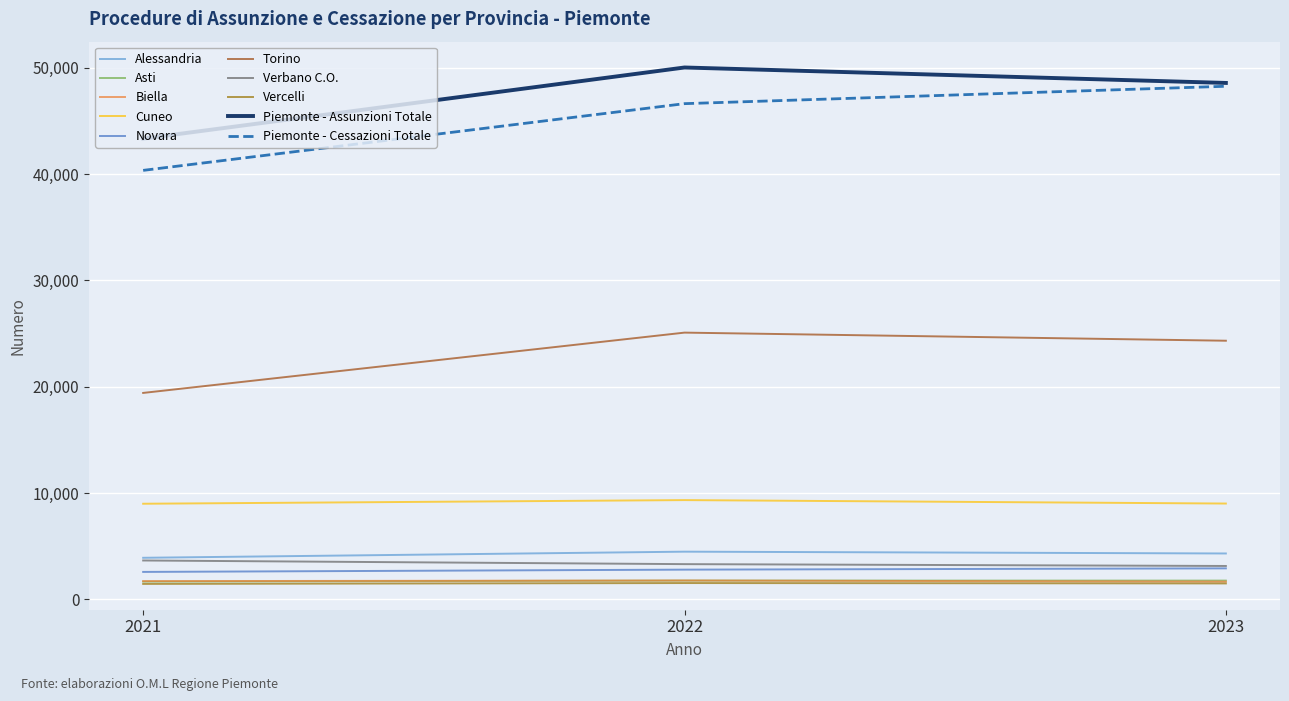

What is the minimum value shown in the chart?

1445